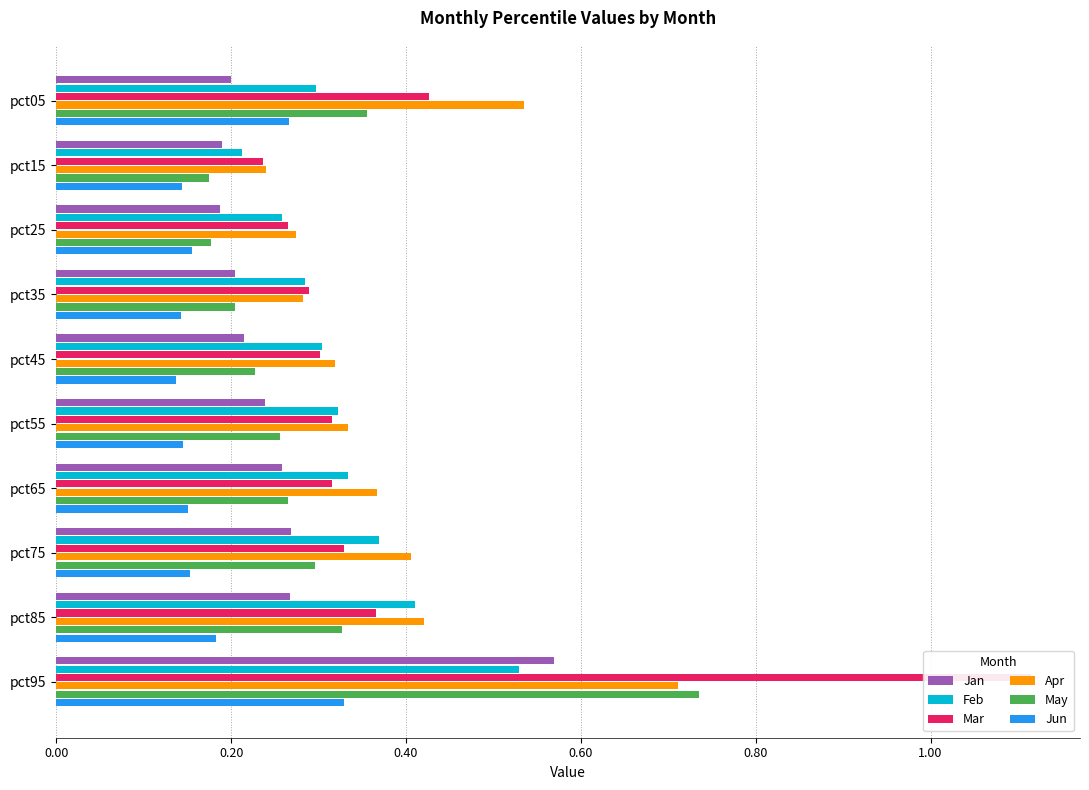

What is the difference between the maximum and minimum values in the Jan series?

0.4